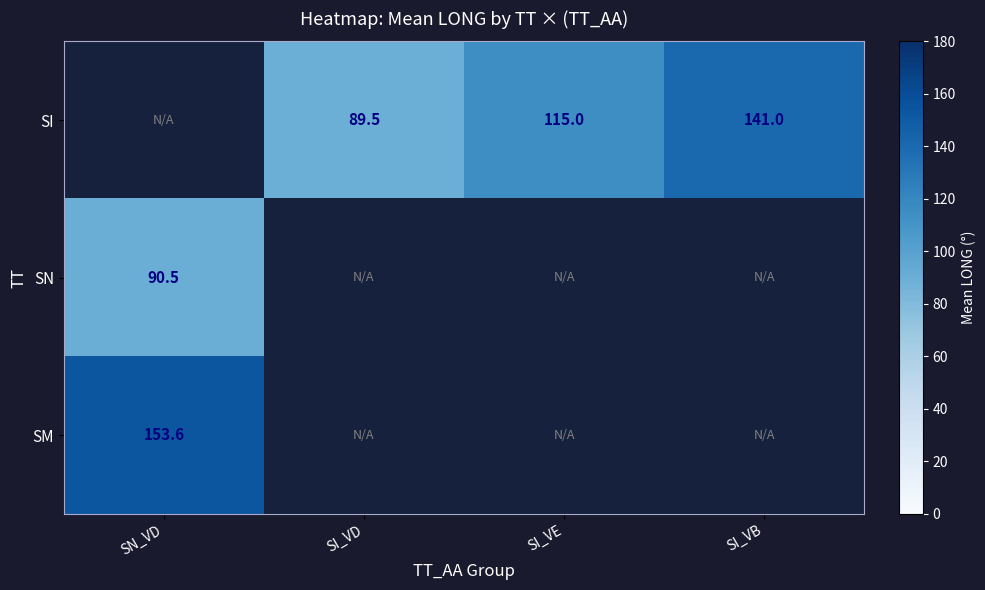

What is the minimum value shown in the chart?

89.5